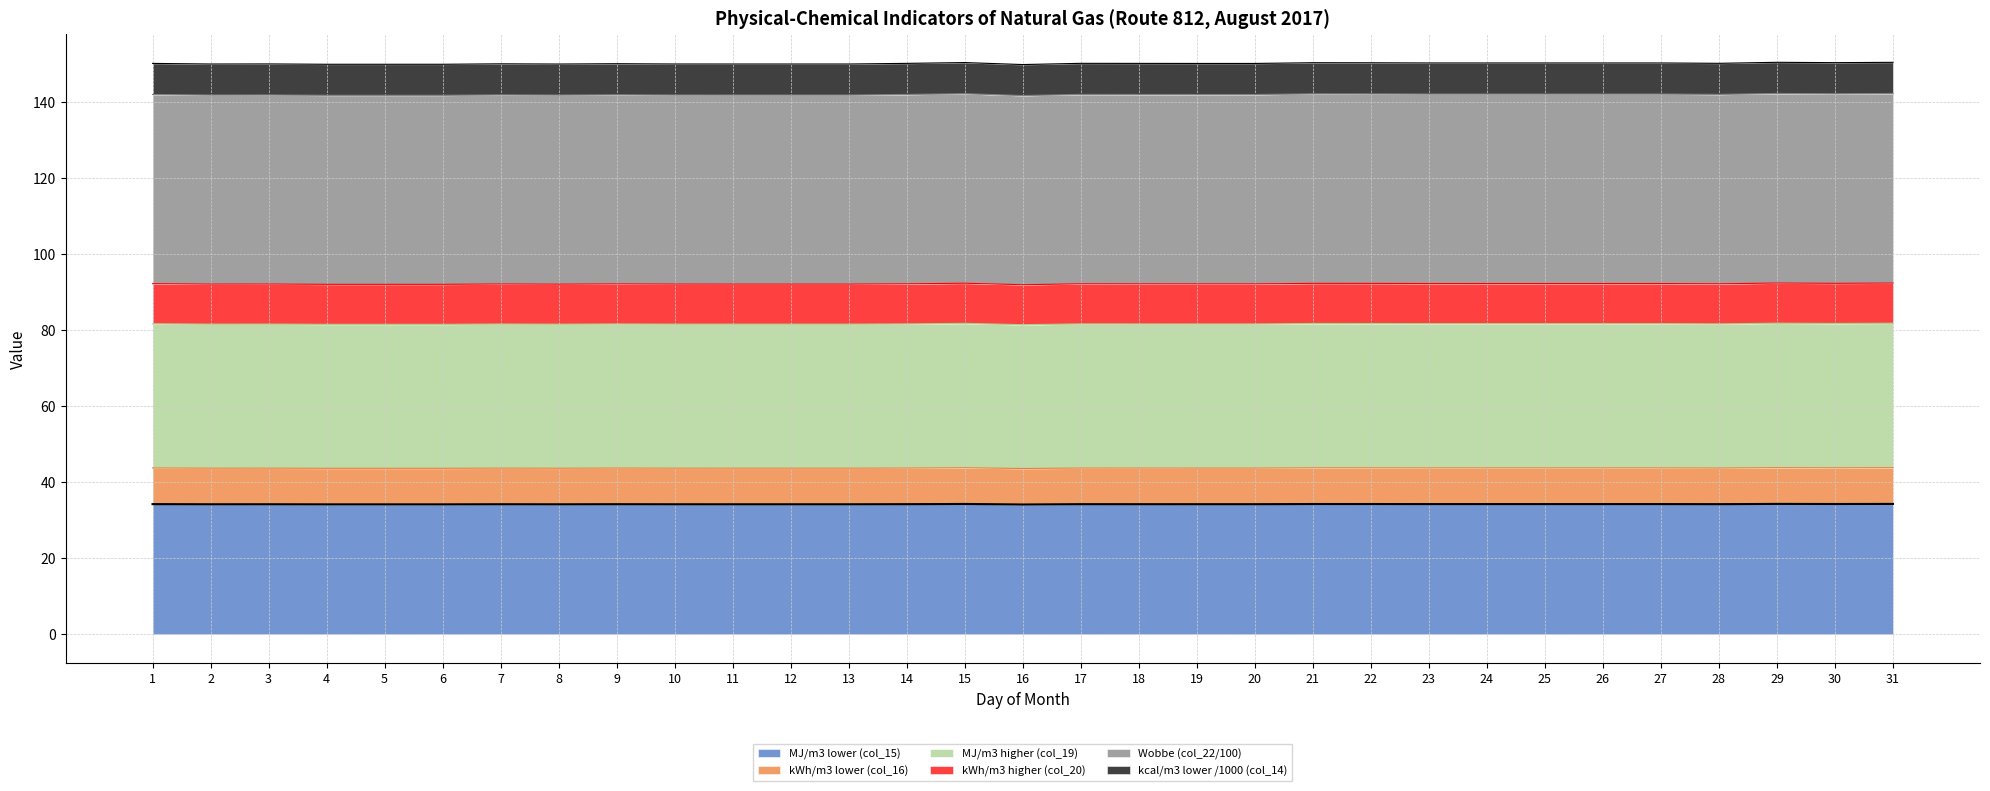

Does the chart display data point markers on the line(s)?

No